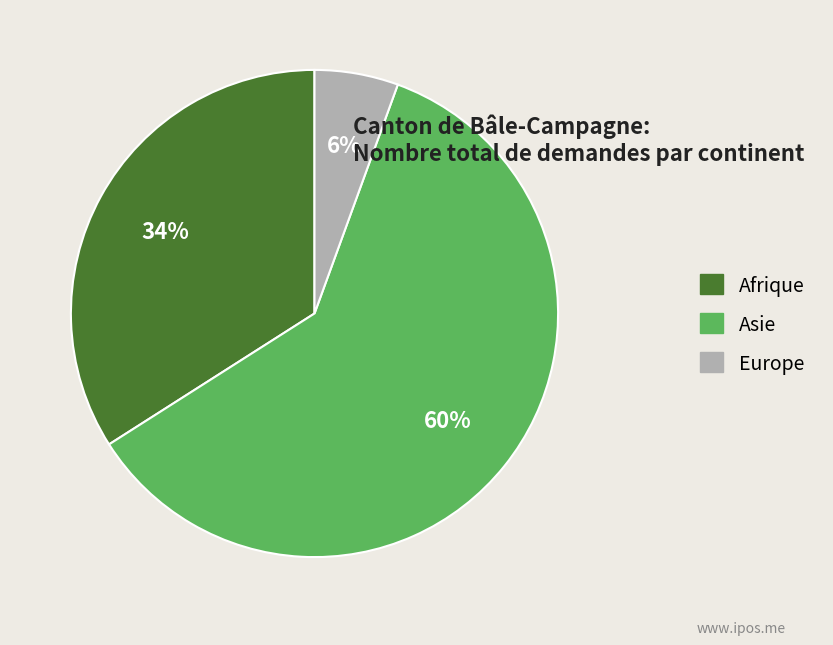

To the nearest percent, what percentage of the pie is Europe?

6%